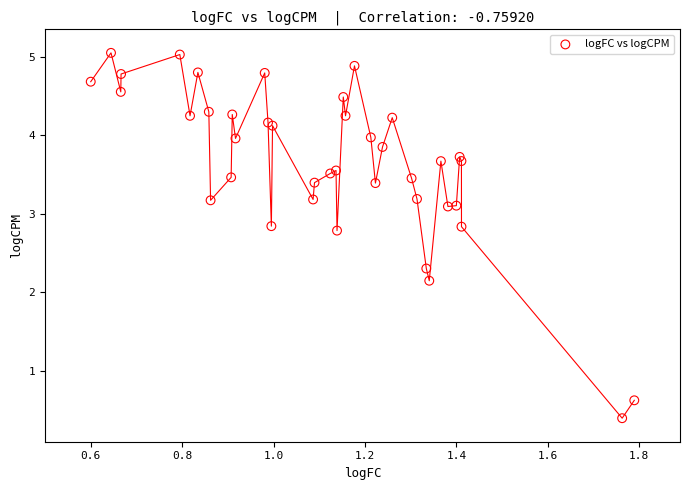

What Y value in the scatter plot is closest to 2?

2.1